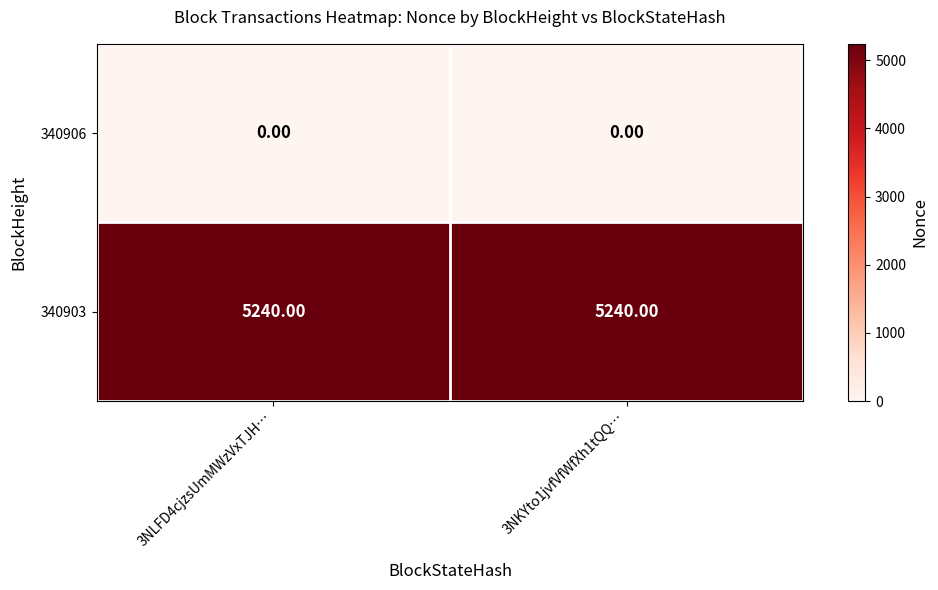

What is the difference between the highest and lowest values at 3NLFD4cjzsUmMWzVxTJH…?

5240